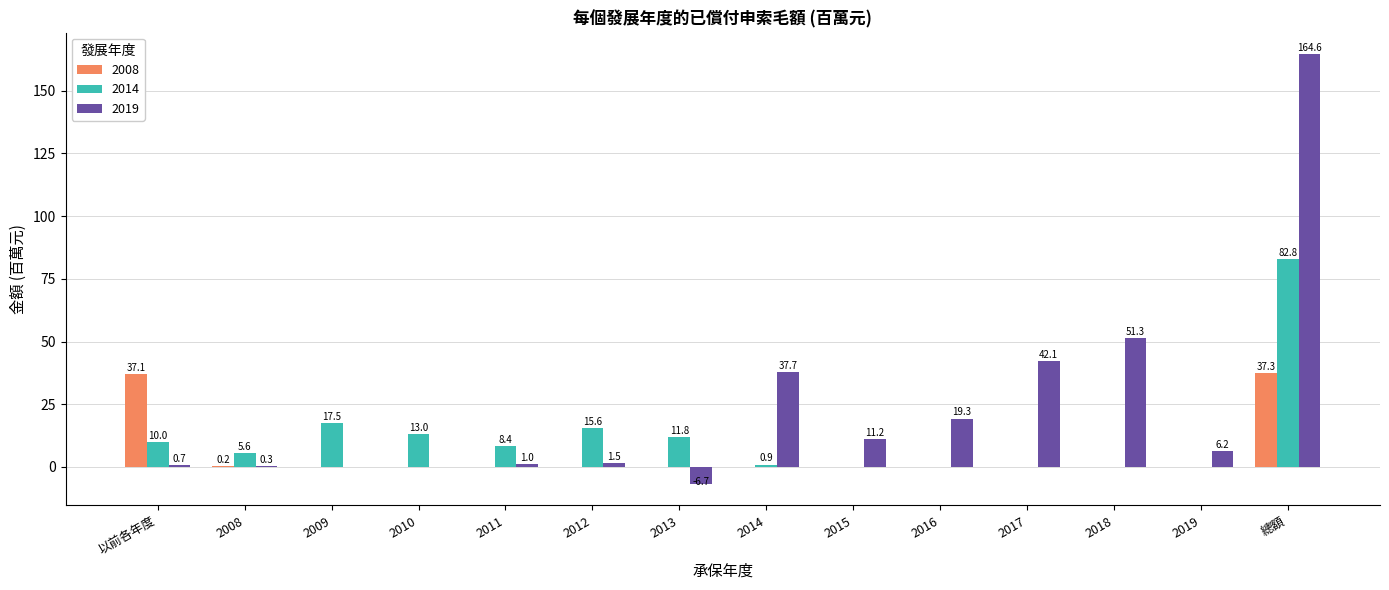

What is the maximum value shown in the chart?

164.6